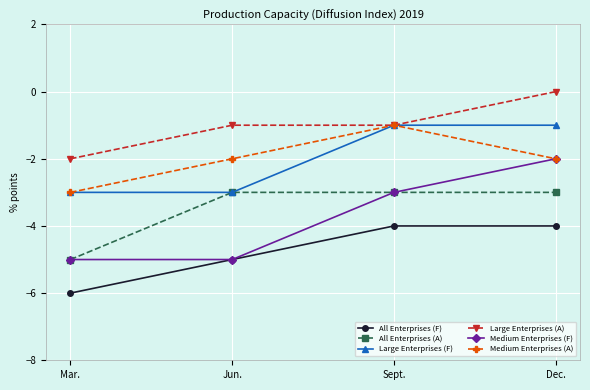

True or false: Medium Enterprises (F) and Large Enterprises (A) cross at least once.

False